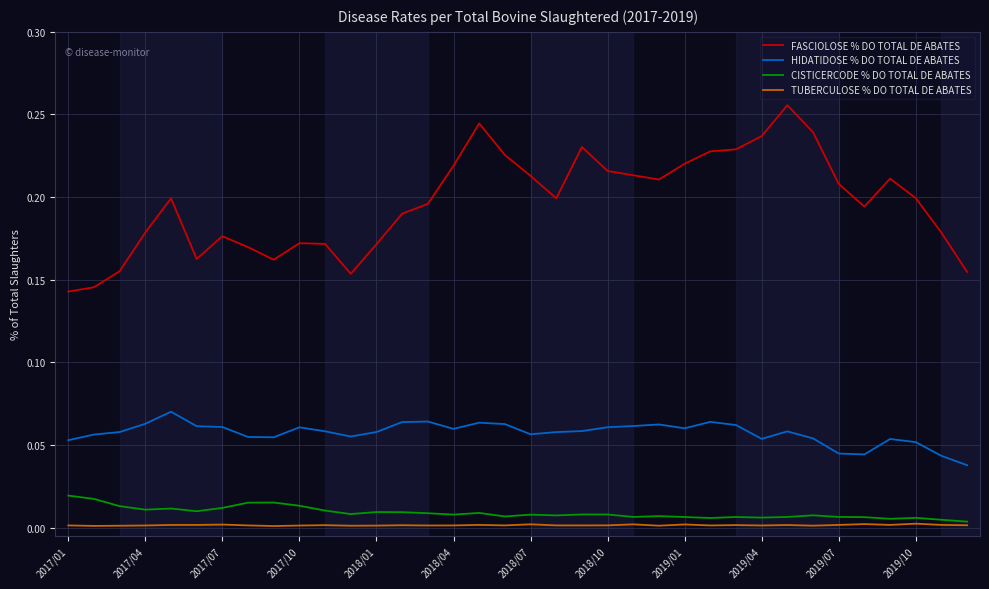

Which series has the largest range (max minus min)?

FASCIOLOSE % DO TOTAL DE ABATES